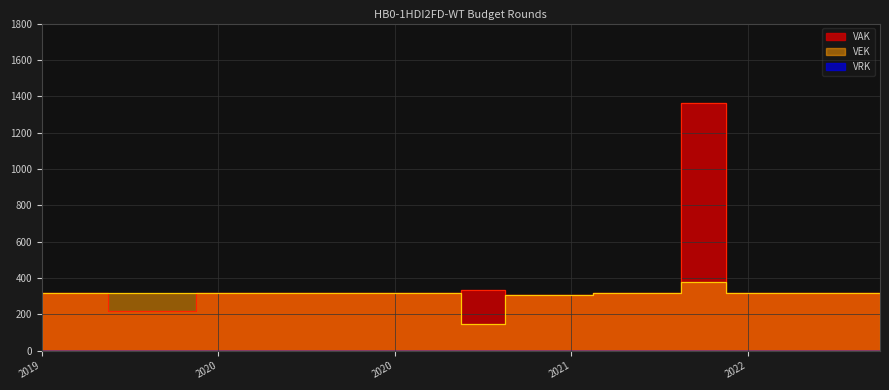

How many interior local peaks does the VEK series have?

1